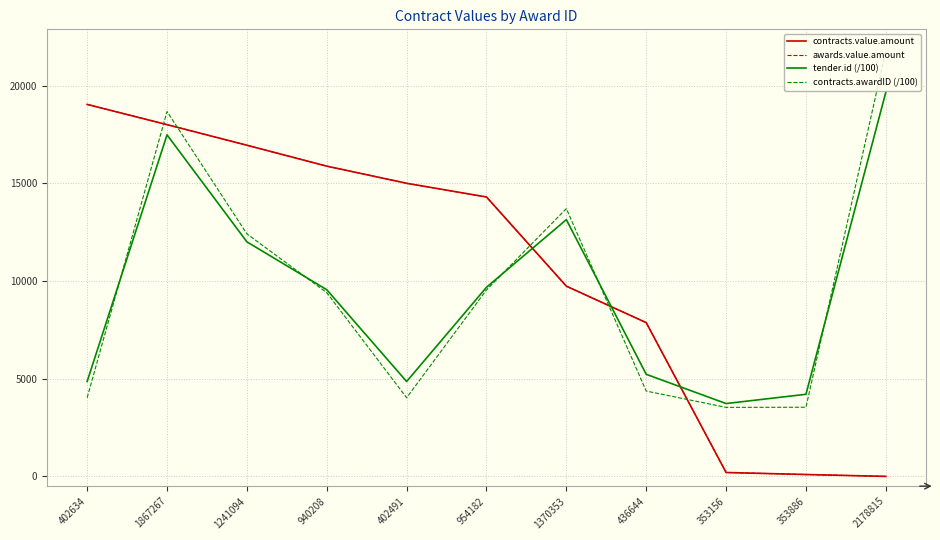

Is this an area chart (filled region under the line)?

No